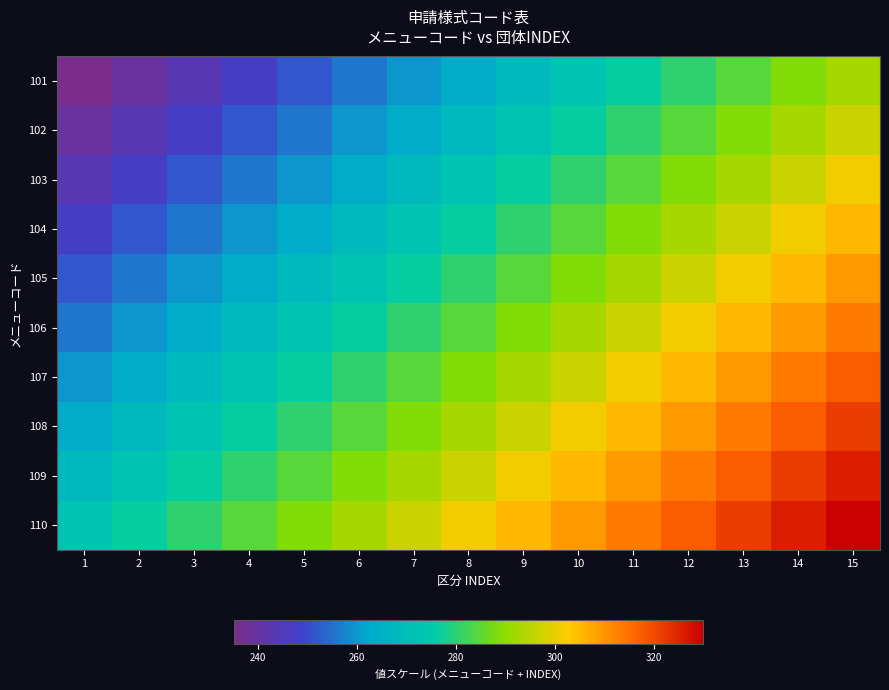

How many distinct data groups are displayed?

10